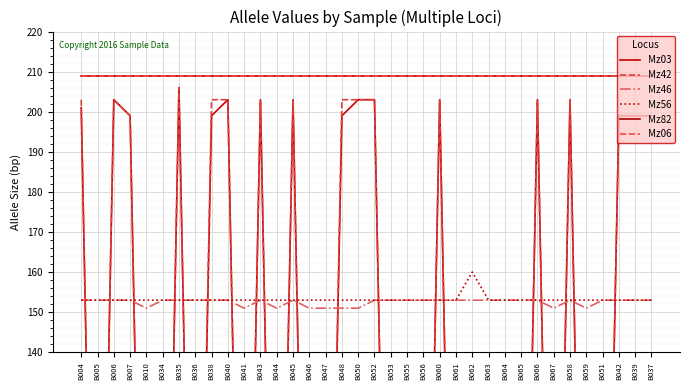

Reading left to right, list all the values displayed in this chart.

Mz03: 201	0	203	199	0	0	206	0	199	203	0	203	0	203	0	0	199	203	203	0	0	0	203	0	0	0	0	0	203	0	203	0	0	199	199	199
Mz42: 203	0	203	199	0	0	206	0	203	203	0	203	0	203	0	0	203	203	203	0	0	0	203	0	0	0	0	0	203	0	203	0	0	199	199	199
Mz46: 153	153	153	153	151	153	153	153	153	153	151	153	151	153	151	151	151	151	153	153	153	153	153	153	153	153	153	153	153	151	153	151	153	153	153	153
Mz56: 153	153	153	153	153	153	153	153	153	153	153	153	153	153	153	153	153	153	153	153	153	153	153	153	160	153	153	153	153	153	153	153	153	153	153	153
Mz82: 209	209	209	209	209	209	209	209	209	209	209	209	209	209	209	209	209	209	209	209	209	209	209	209	209	209	209	209	209	209	209	209	209	209	209	209
Mz06: 209	209	209	209	209	209	209	209	209	209	209	209	209	209	209	209	209	209	209	209	209	209	209	209	209	209	209	209	209	209	209	209	209	209	209	209